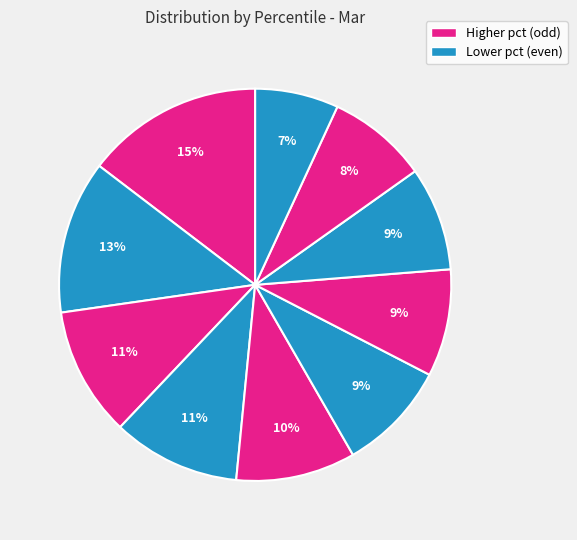

How many segments does this pie chart have?

10